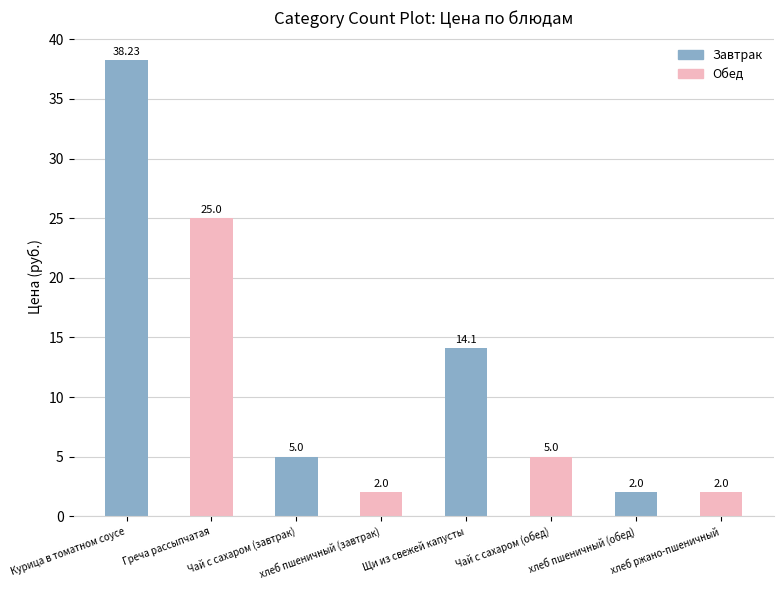

How many series are shown in this chart?

1